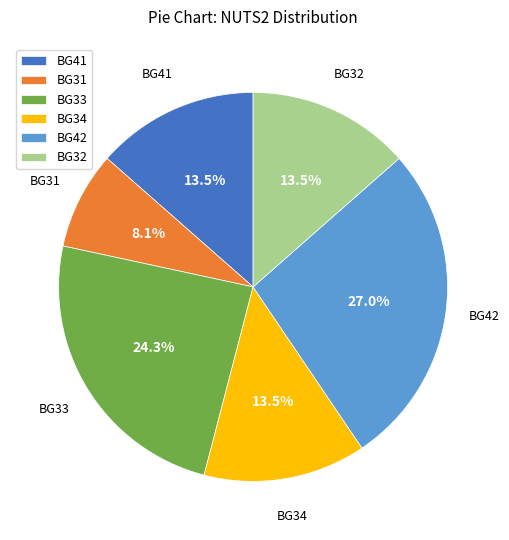

To the nearest percent, what is the difference between the largest and smallest slice percentages?

19%